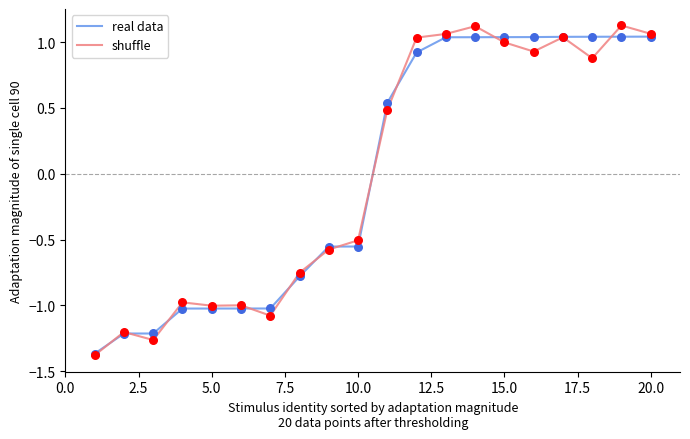

Which series has the widest spread of values?

shuffle